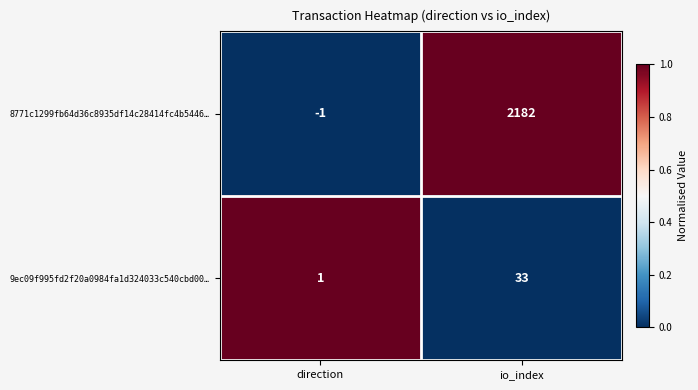

True or false: 9ec09f995fd2f20a0984fa1d324033c540cbd00… has a value of 46 at io_index.

False